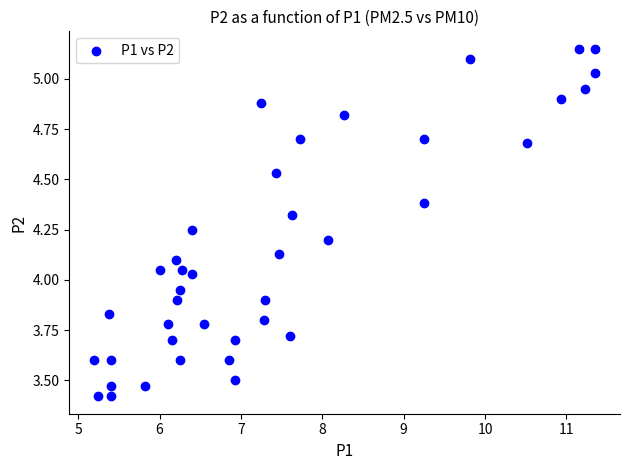

What is the range of Y values (max minus min)?

1.7